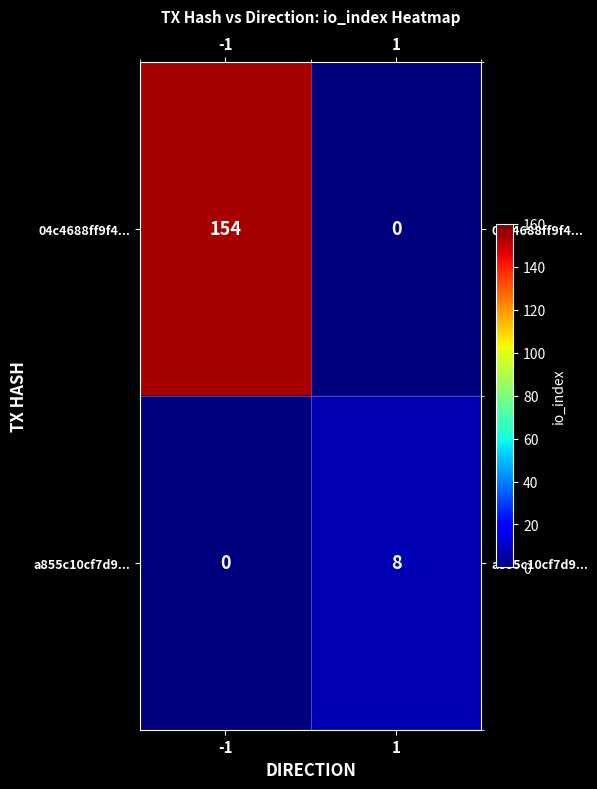

What is the difference between the maximum and minimum values in the 04c4688ff9f4... series?

154